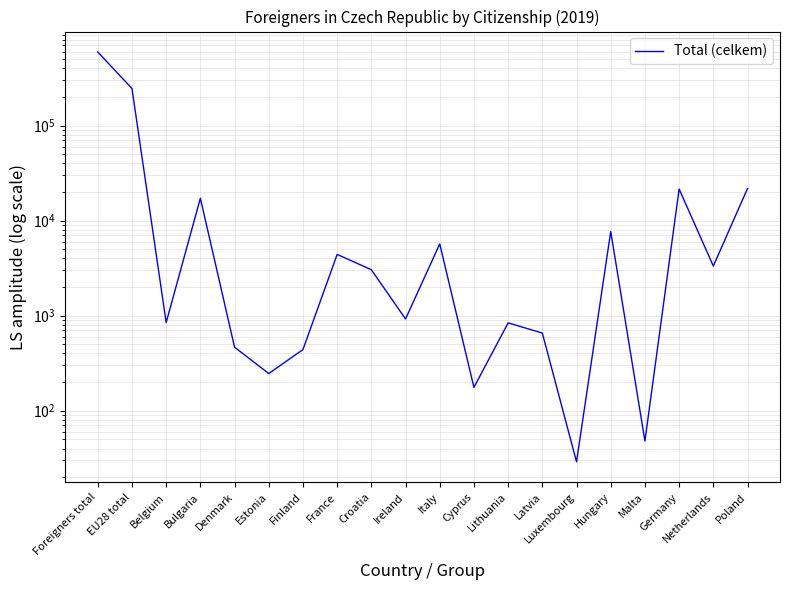

List the labels in order of value, smallest first.

Luxembourg, Malta, Cyprus, Estonia, Finland, Denmark, Latvia, Lithuania, Belgium, Ireland, Croatia, Netherlands, France, Italy, Hungary, Bulgaria, Germany, Poland, EU28 total, Foreigners total